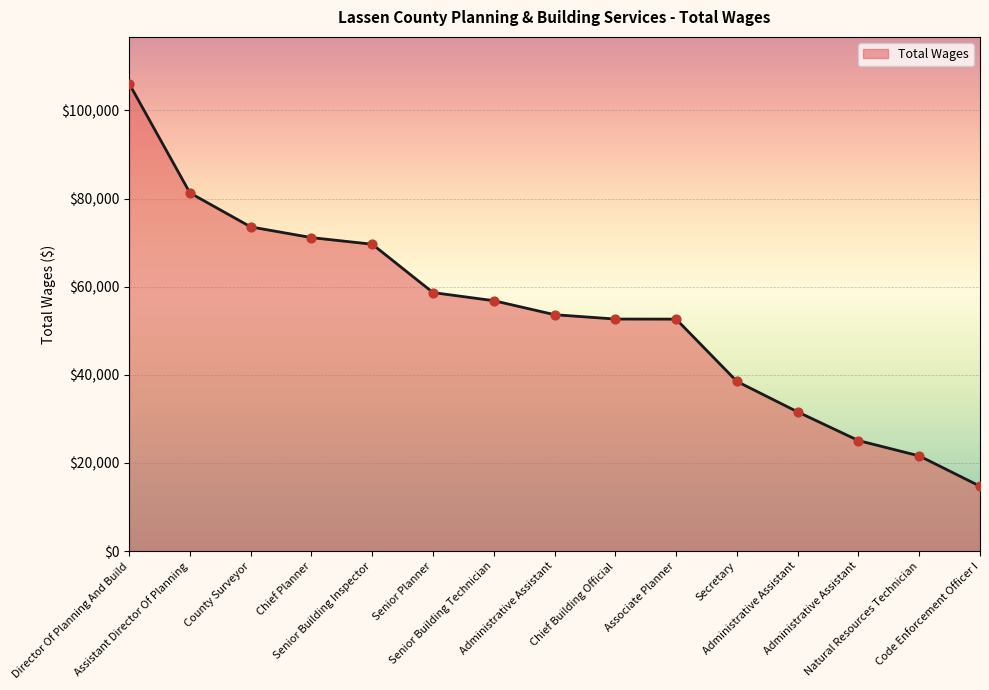

What is the change in value from Senior Planner to Administrative Assistant?

-33576